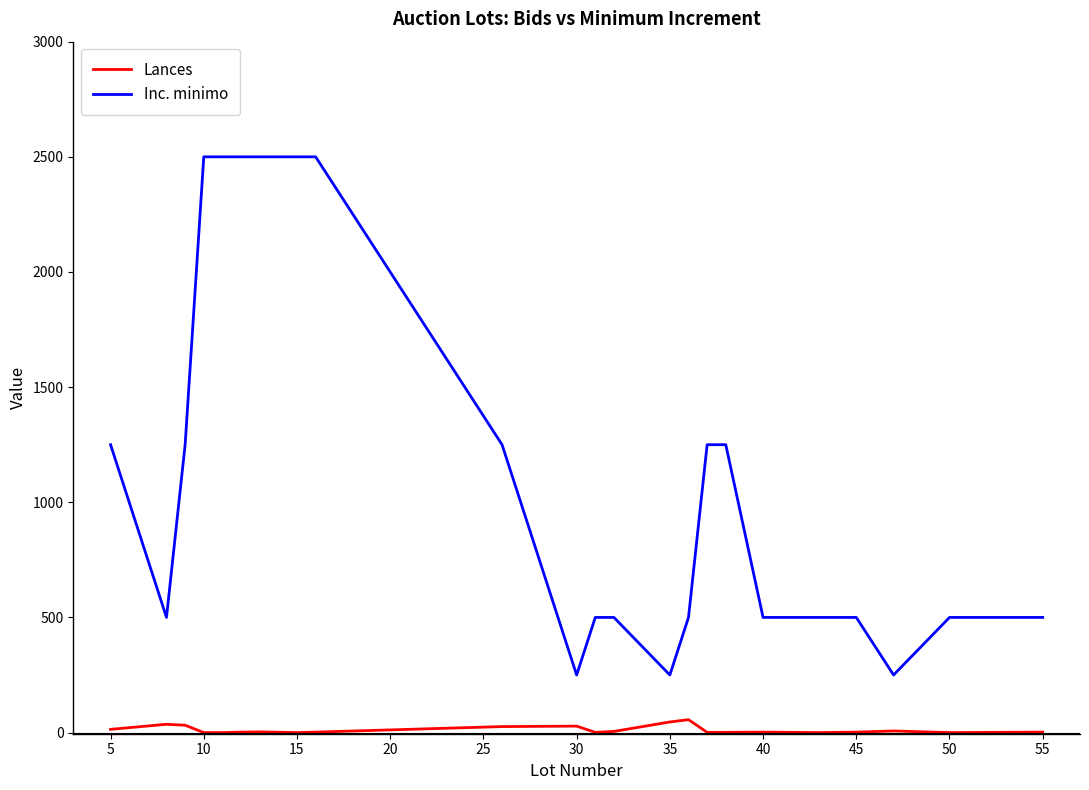

What is the minimum value for Inc. minimo?

250